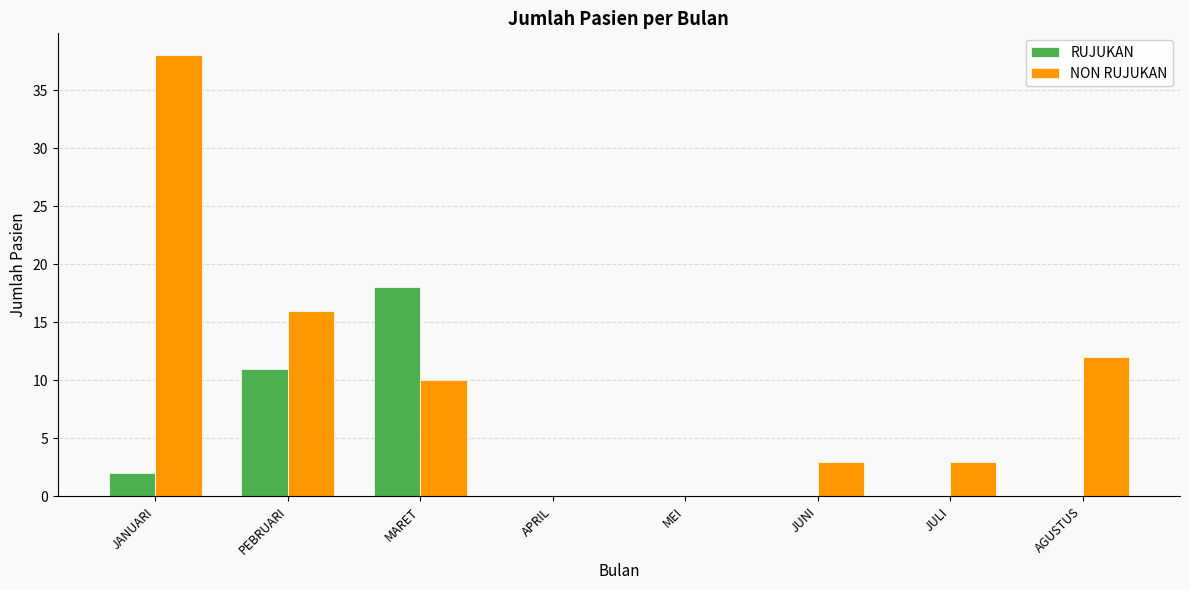

The RUJUKAN series shows 30 at MARET. True or false?

False